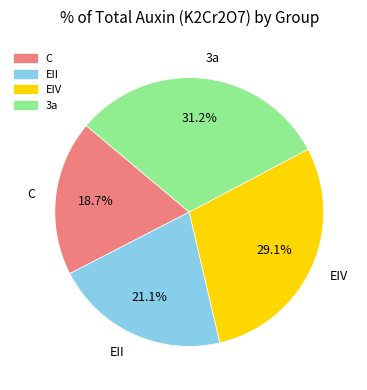

True or false: EII accounts for 15% of the total.

False